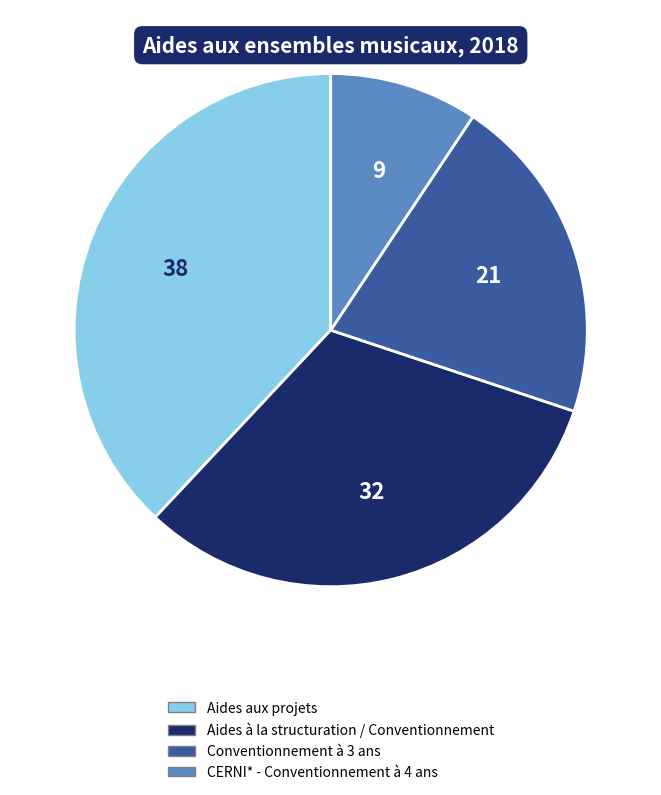

Is the sum of Conventionnement à 3 ans and CERNI* - Conventionnement à 4 ans greater than half?

No